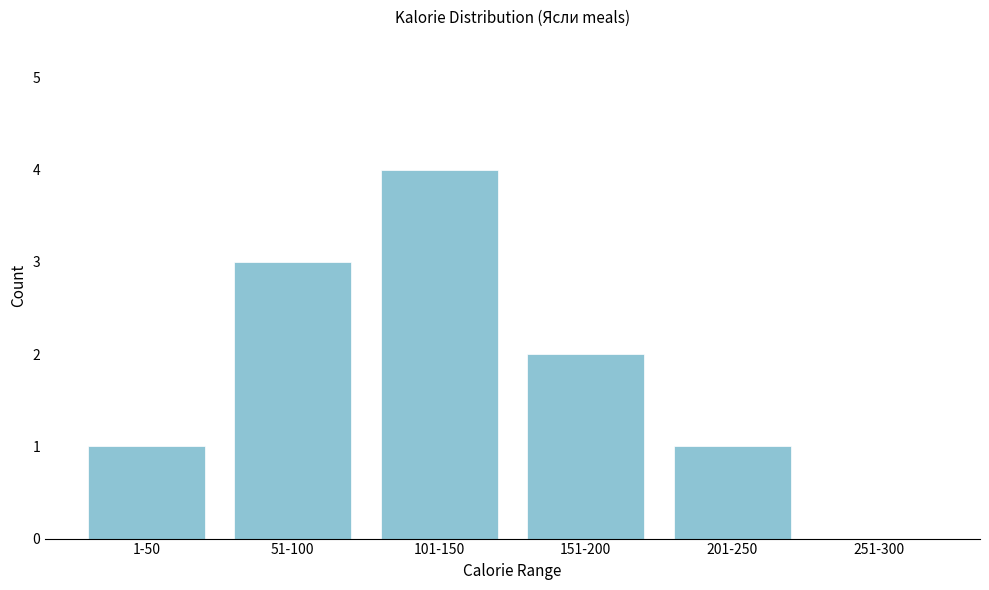

Reading left to right, what are all the values shown in this chart?

1-50=1	51-100=3	101-150=4	151-200=2	201-250=1	251-300=0